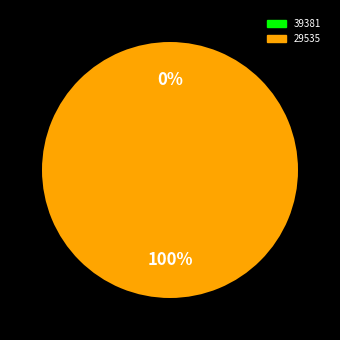

Rank the categories by value from highest to lowest.

29535, 39381